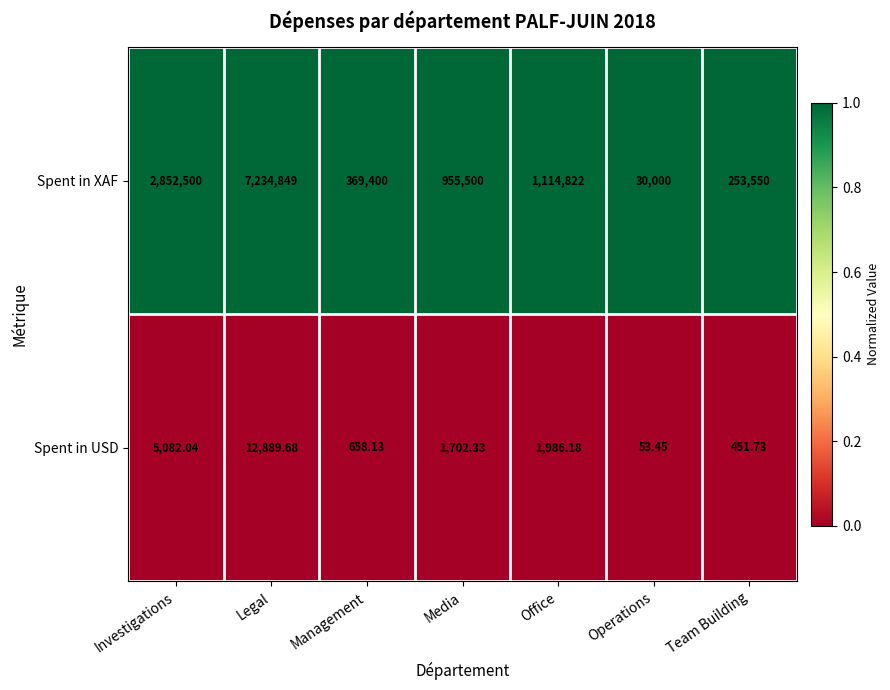

Is the value of Spent in USD at Team Building greater than the value of Spent in XAF at Office?

No